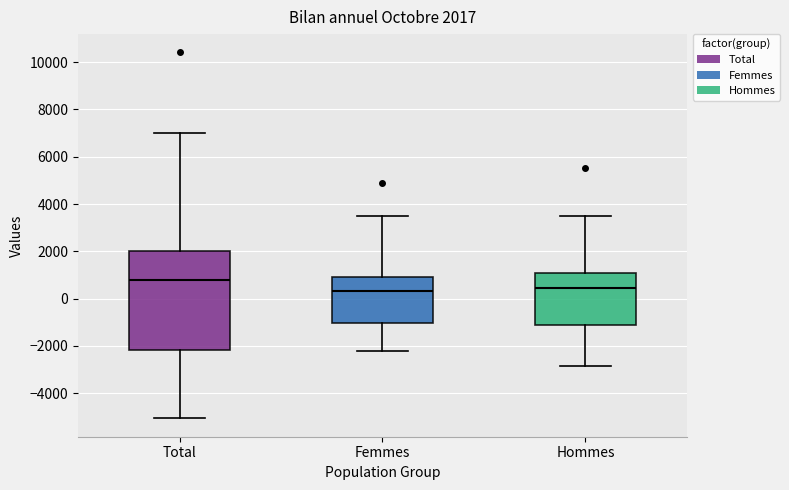

Which box has the highest median line?

Total